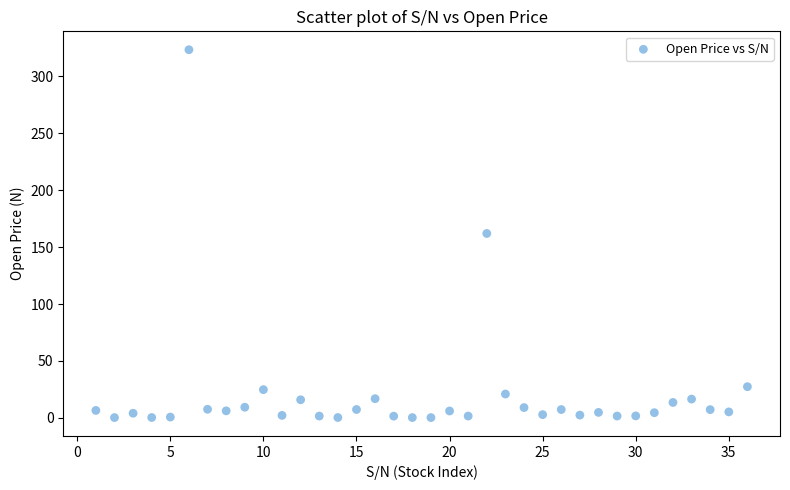

What is the range of X values (max minus min)?

35.0